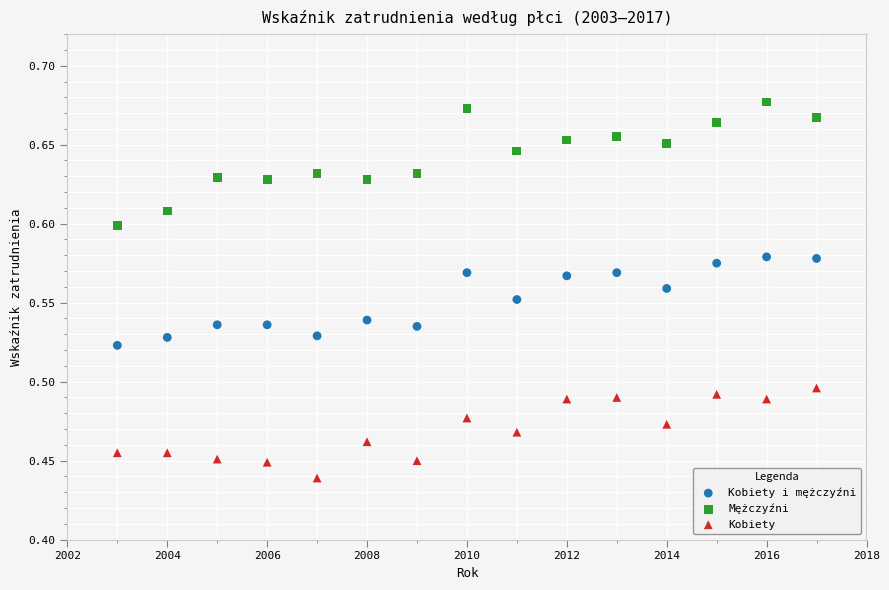

What is the X range (max minus min) for the scatter plot?

14.0